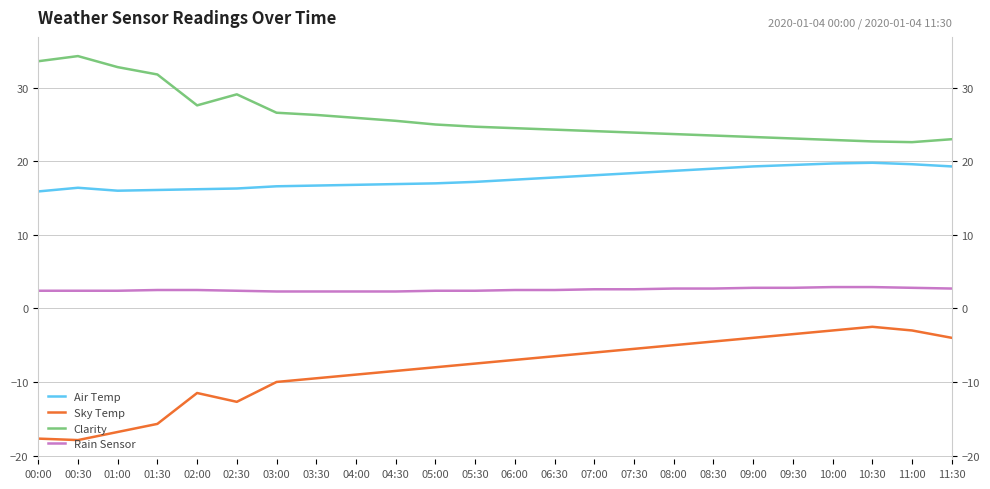

True or false: Rain Sensor has more than 0 interior local peaks.

False